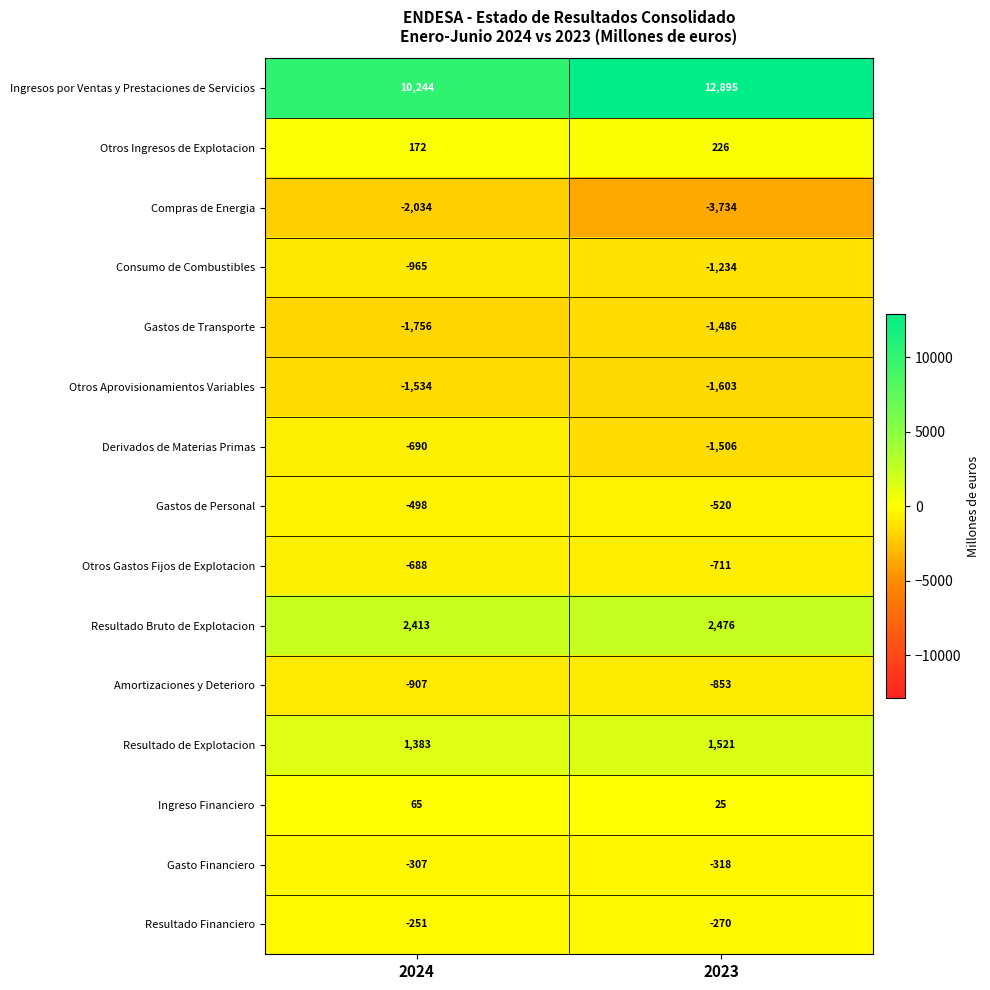

At how many categories does at least one series exceed 1957?

2